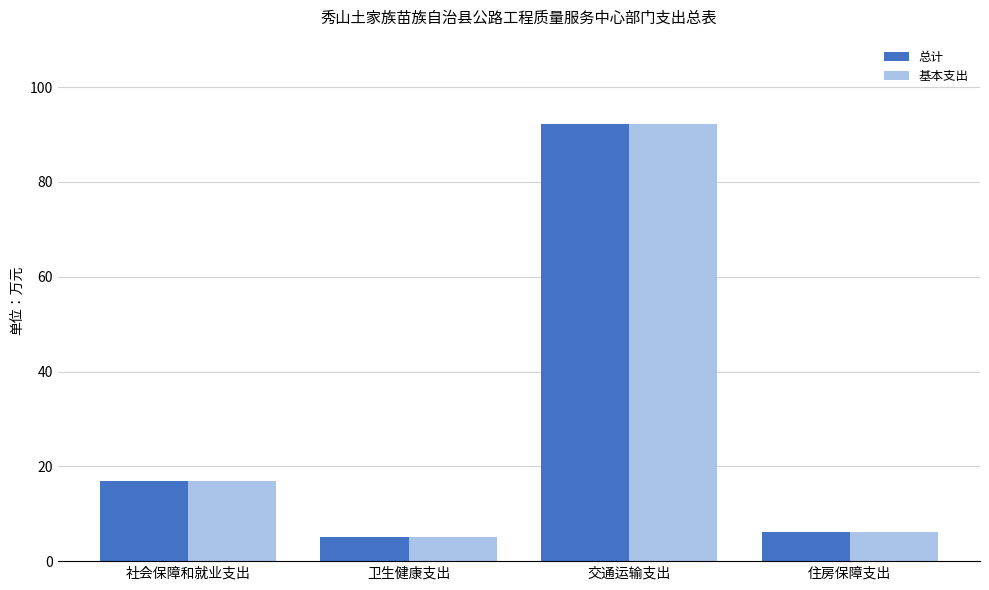

Is the value of 基本支出 at 社会保障和就业支出 greater than the value of 总计 at 住房保障支出?

Yes